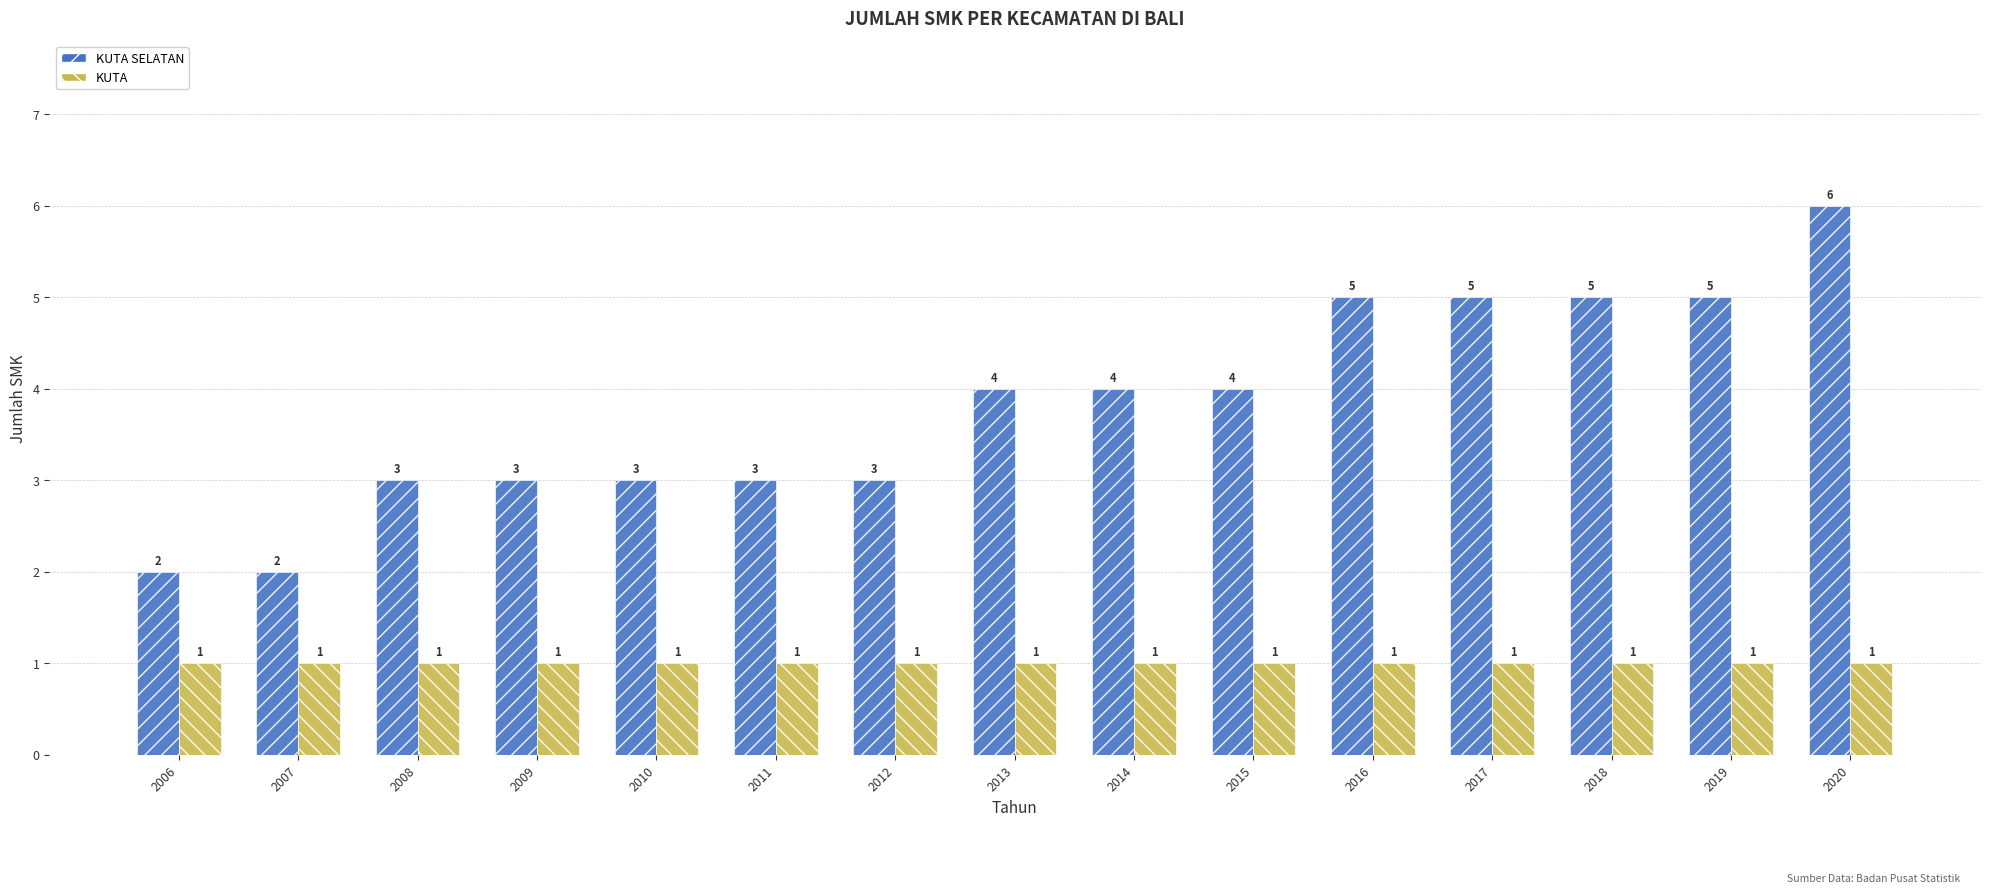

At which category is the sum across all series the highest?

2020